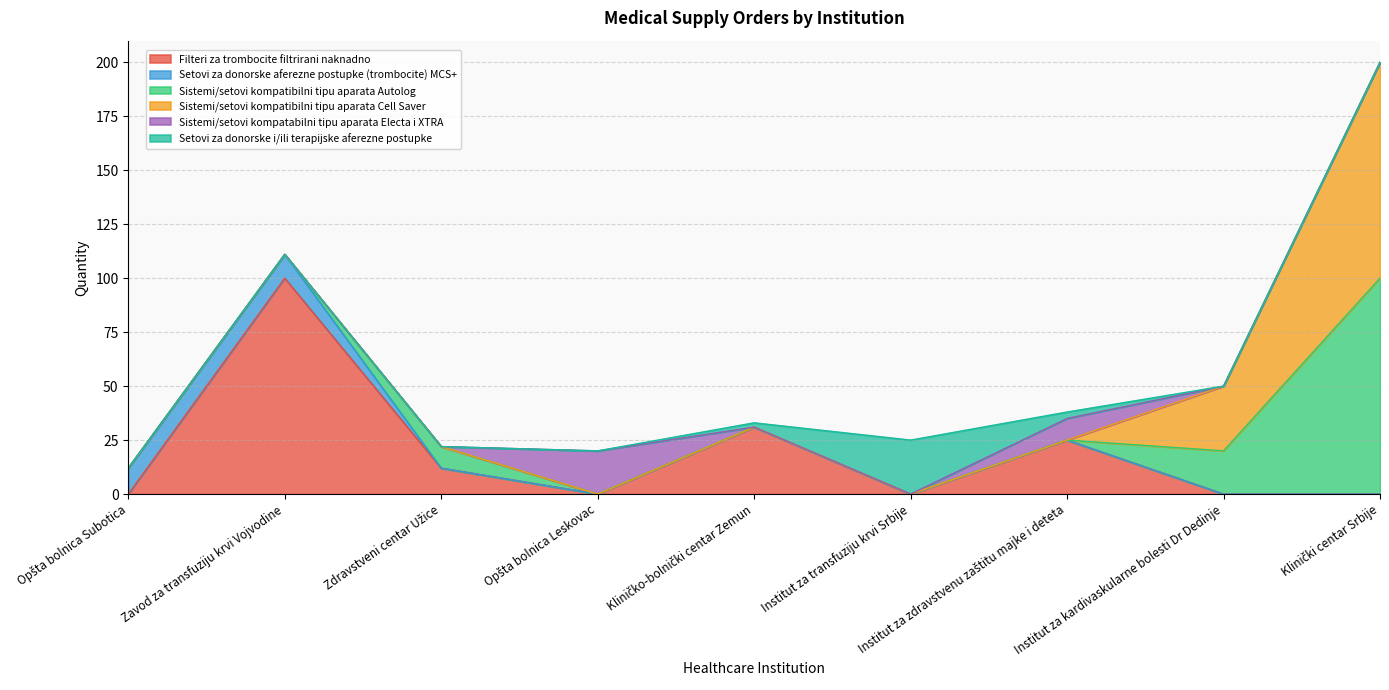

Where do Sistemi/setovi kompatibilni tipu aparata Cell Saver and Sistemi/setovi kompatabilni tipu aparata Electa i XTRA first cross each other?

Institut za zdravstvenu zaštitu majke i deteta and Institut za kardivaskularne bolesti Dr Dedinje